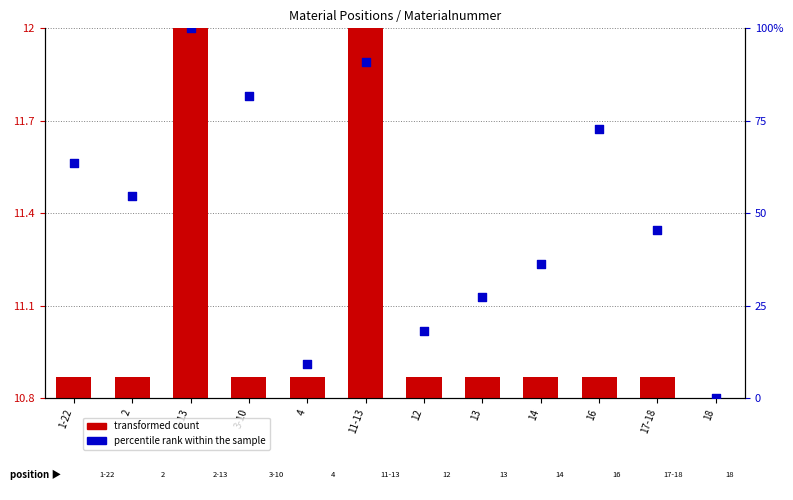

Which series has the largest total across all categories?

percentile rank within the sample